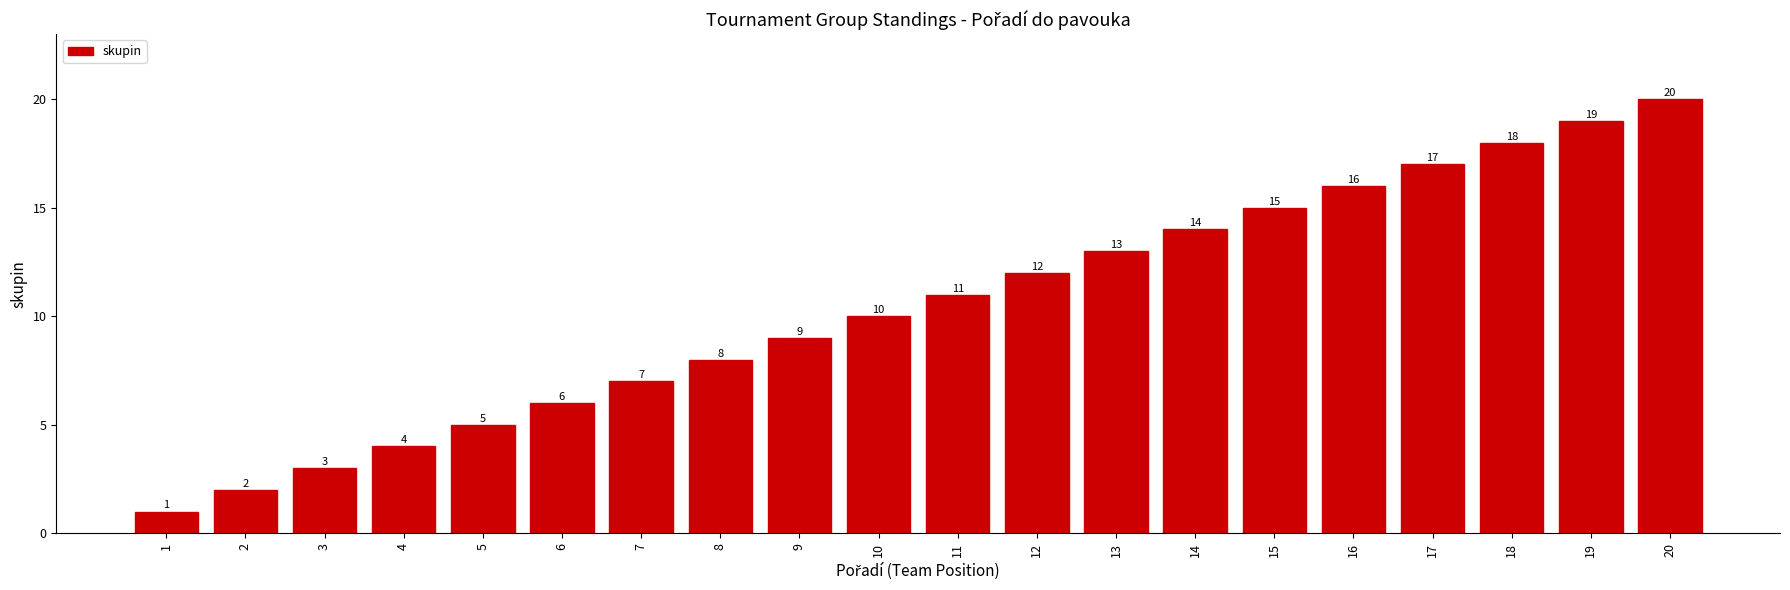

What is the difference between the second highest and second lowest values?

17